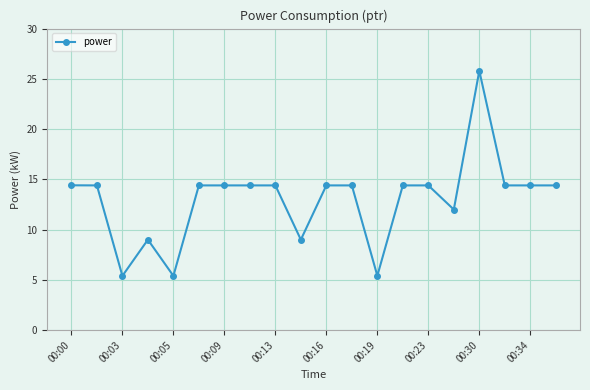

What is the sum of all values?

259.2